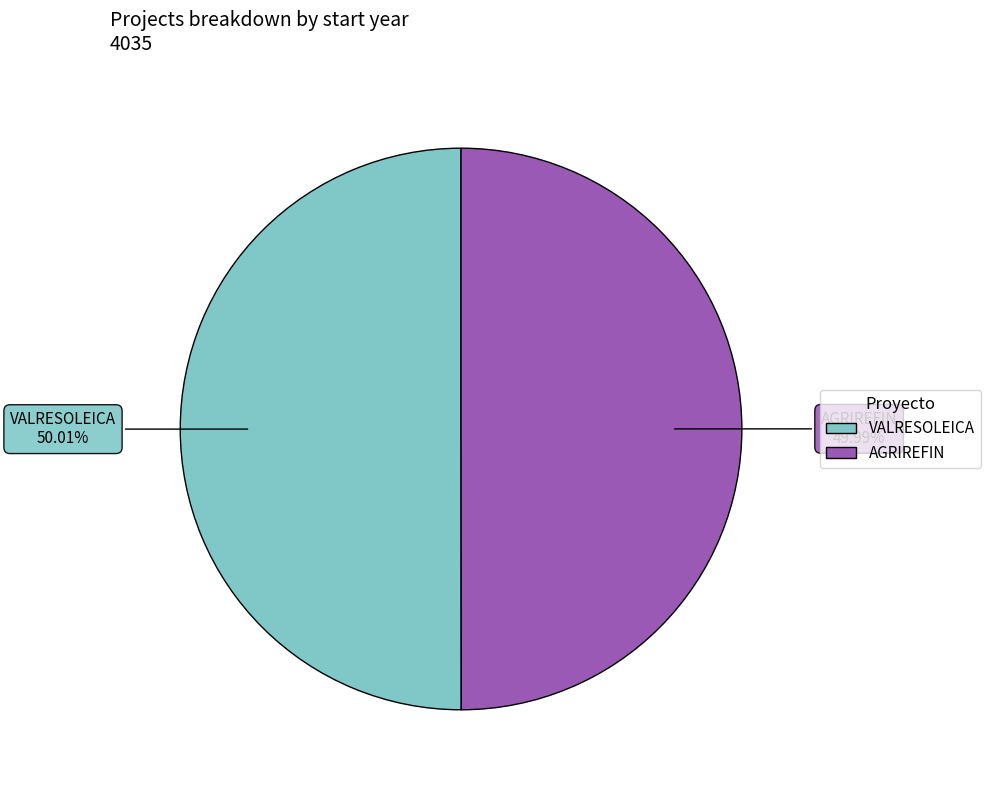

Do VALRESOLEICA and AGRIREFIN together represent more than half of the pie?

Yes